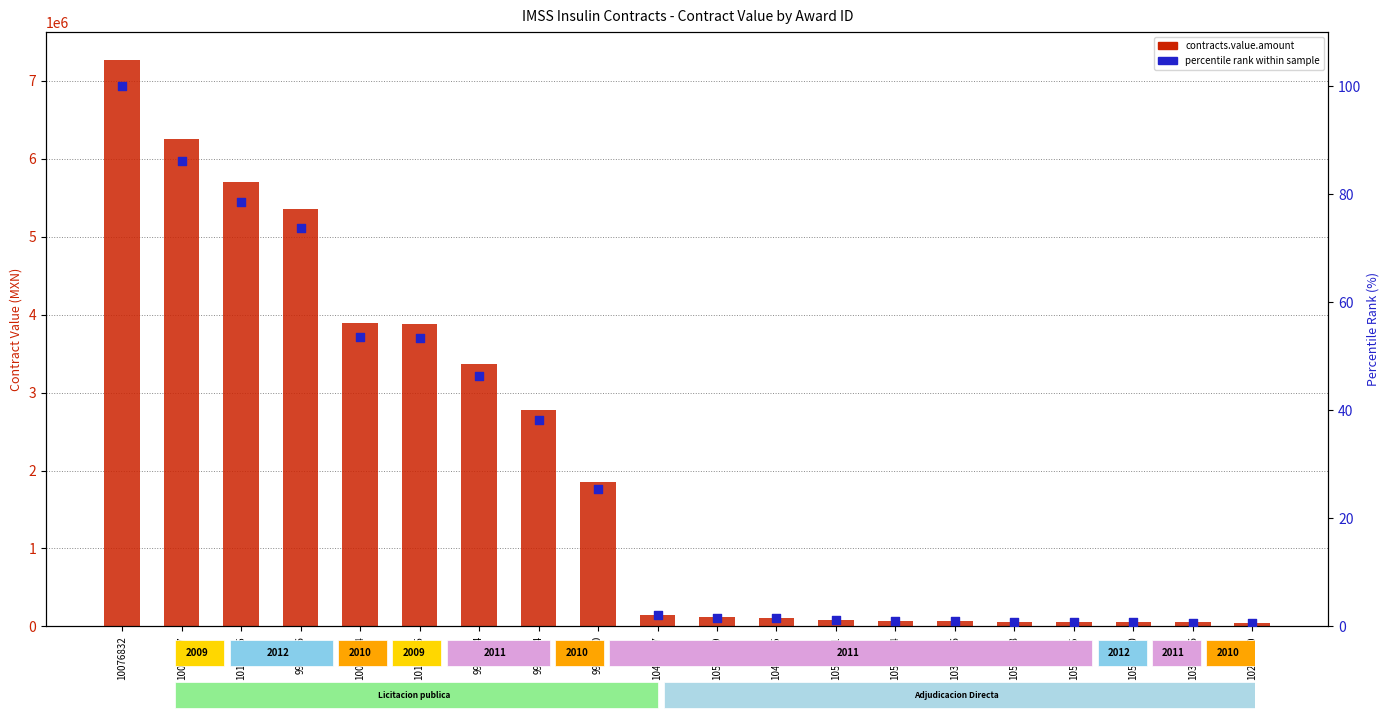

Which series contains the lowest Y value?

percentile rank within sample